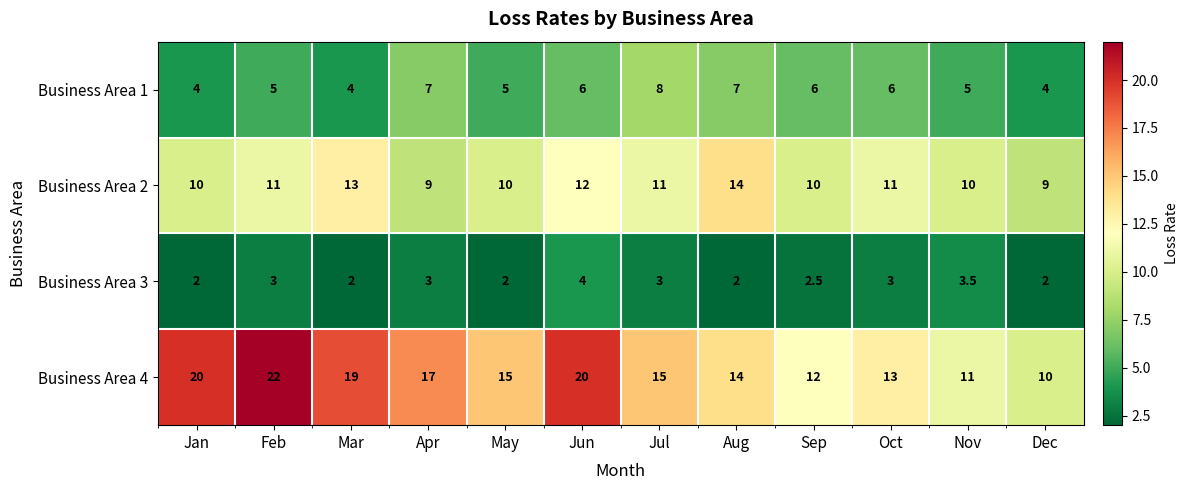

The Business Area 2 series shows 5.0 at Dec. True or false?

False